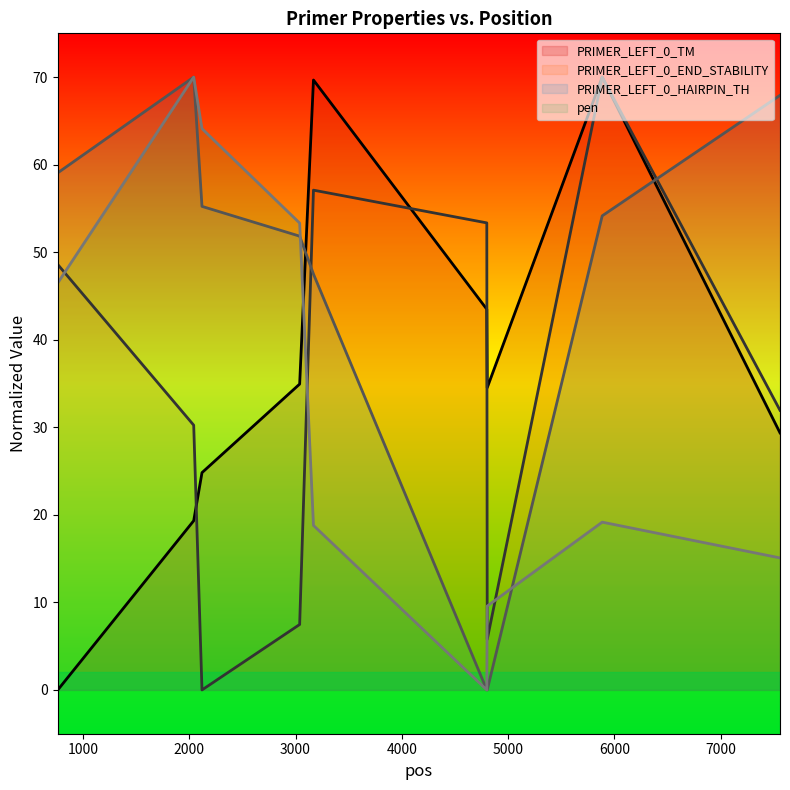

Where is the first local maximum for PRIMER_LEFT_0_HAIRPIN_TH?

2042